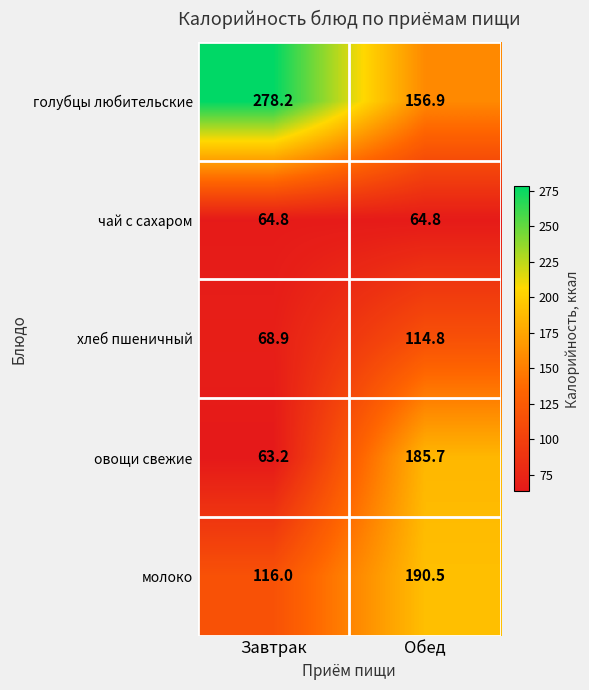

Rank the series by their maximum value, from lowest to highest.

чай с сахаром, хлеб пшеничный, овощи свежие, молоко, голубцы любительские